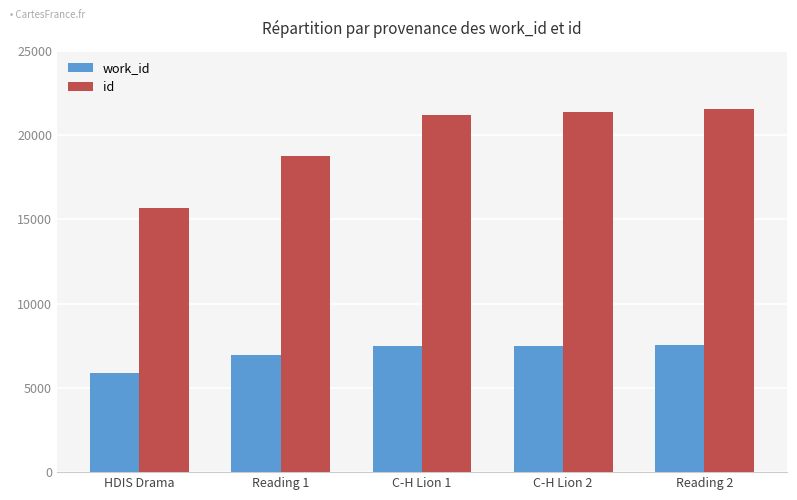

List the series in order of their overall mean, lowest first.

work_id, id